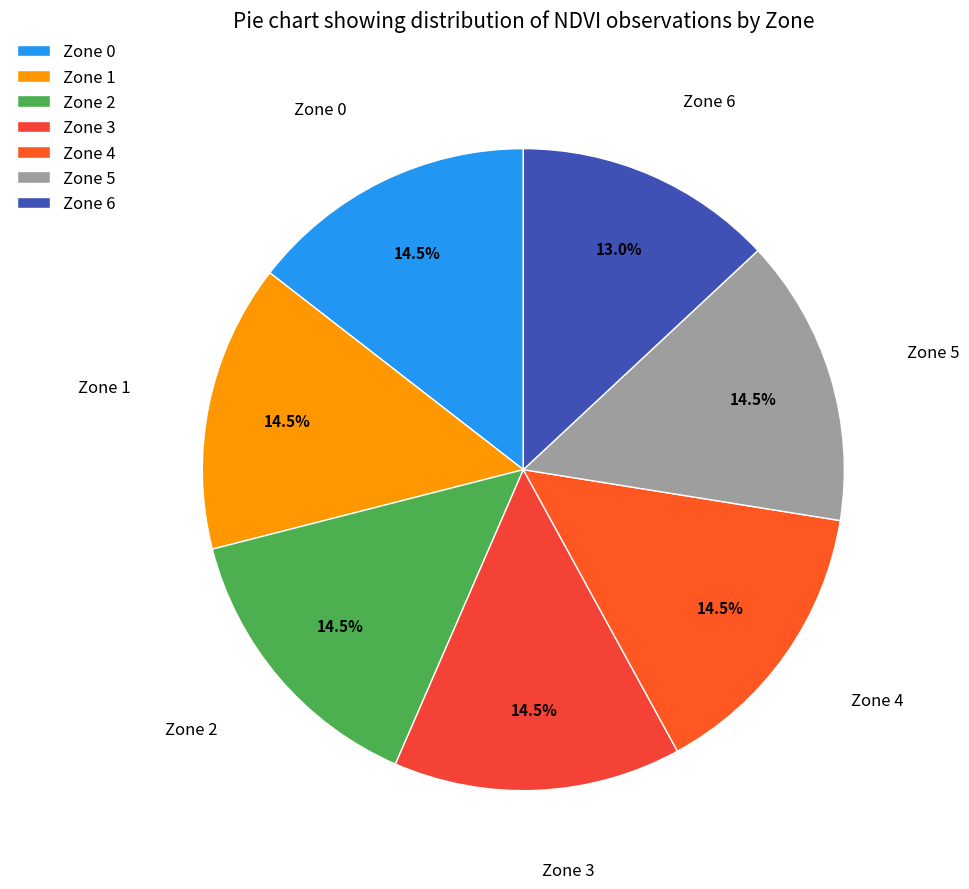

Is there any slice that represents more than half of the pie?

No